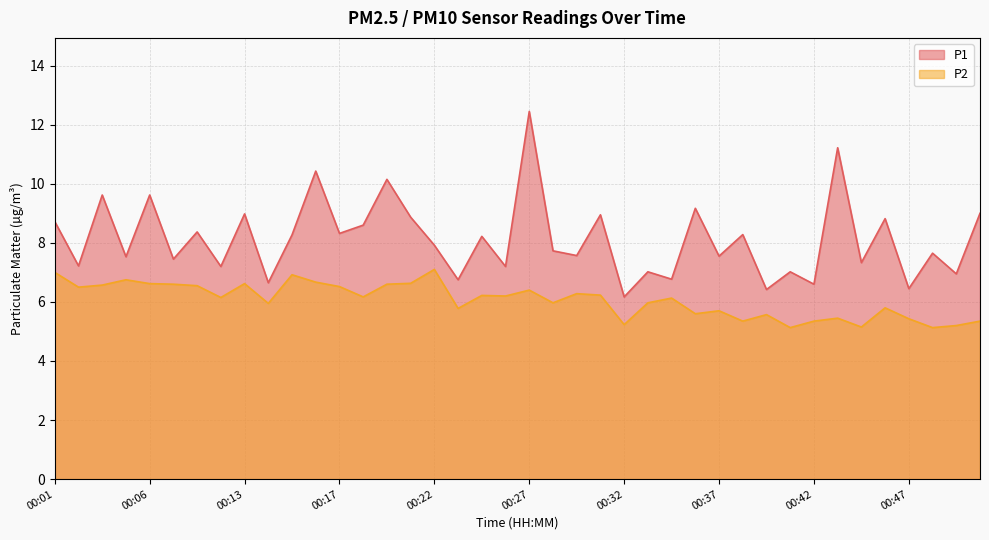

Where does the P1 series first go above 7?

00:01